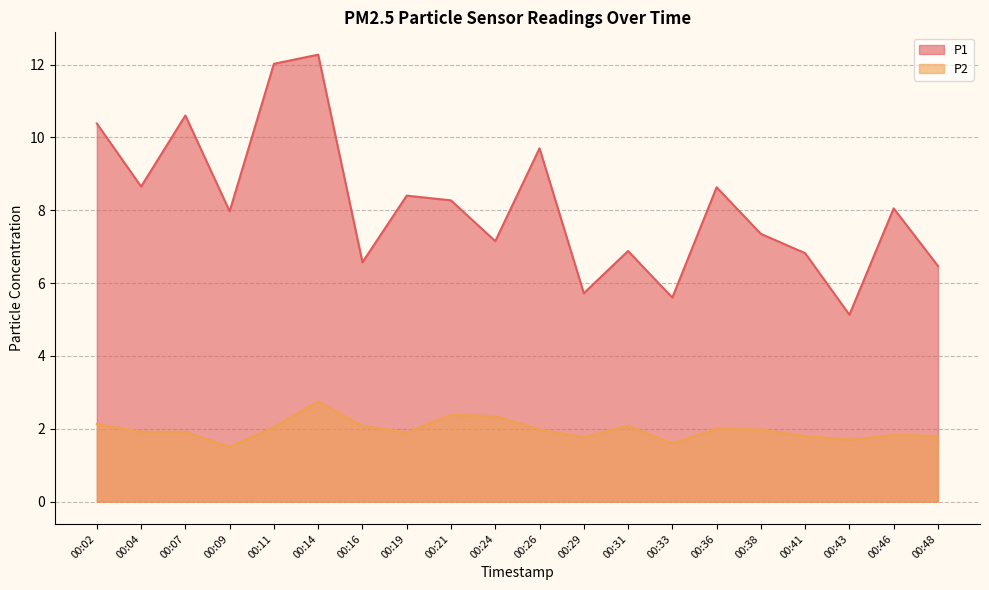

The P2 series shows 2.0 at 00:38. True or false?

True